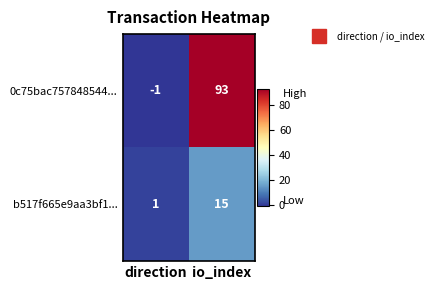

What is the total value across all series at io_index?

108